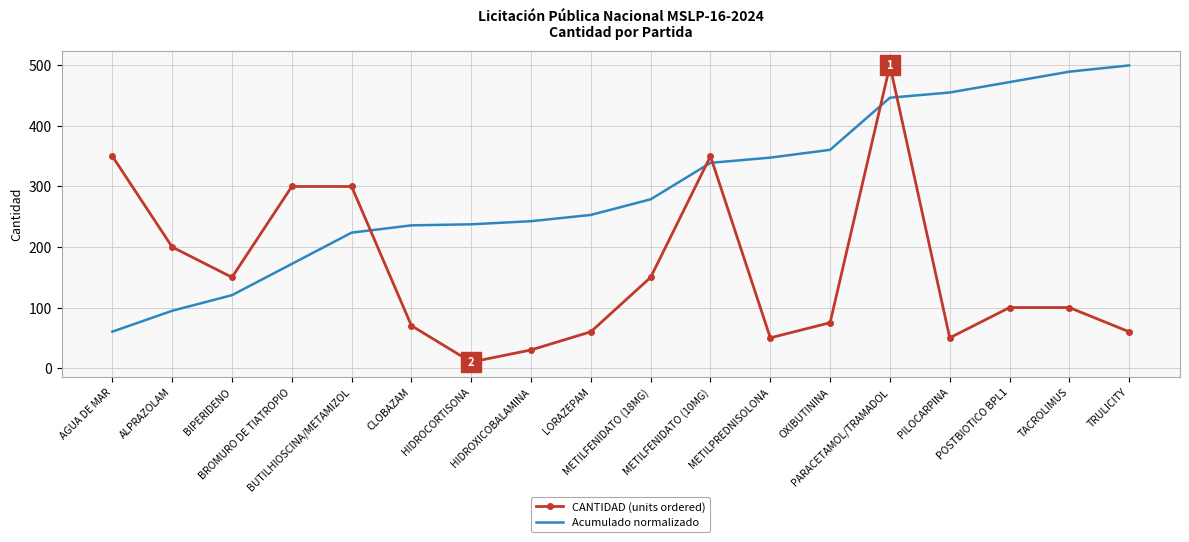

Which series has the largest range (max minus min)?

CANTIDAD (units ordered)